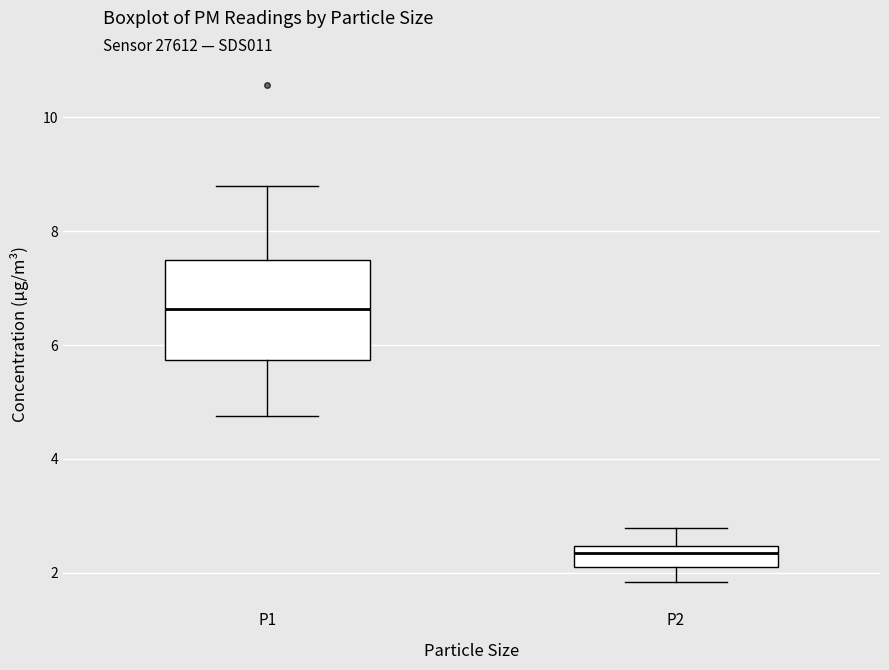

Where does the upper whisker of the box for P1 end on the y-axis? The values are not printed on the chart, so give them approximately, as read against the axis.

8.8